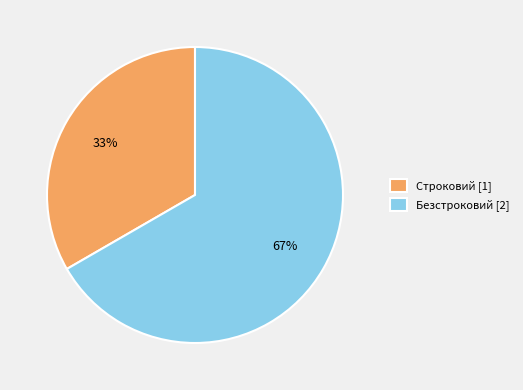

To the nearest percent, what is the average slice percentage?

50%